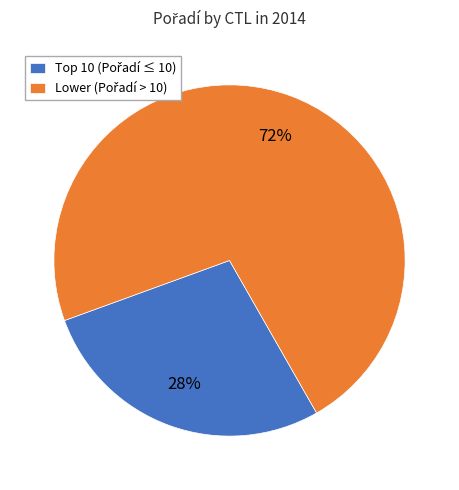

Is there a majority slice in this chart?

Yes